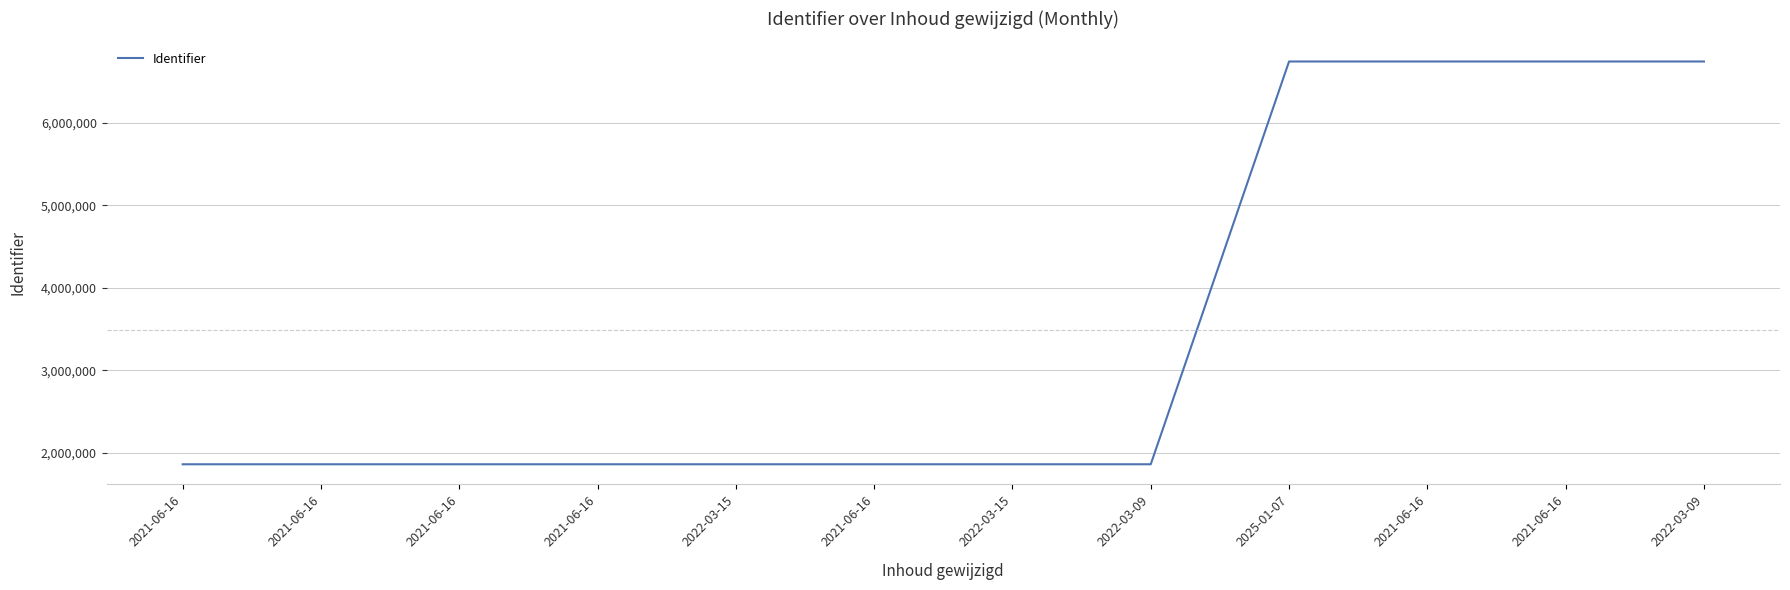

What is the maximum value shown in the chart?

6743765